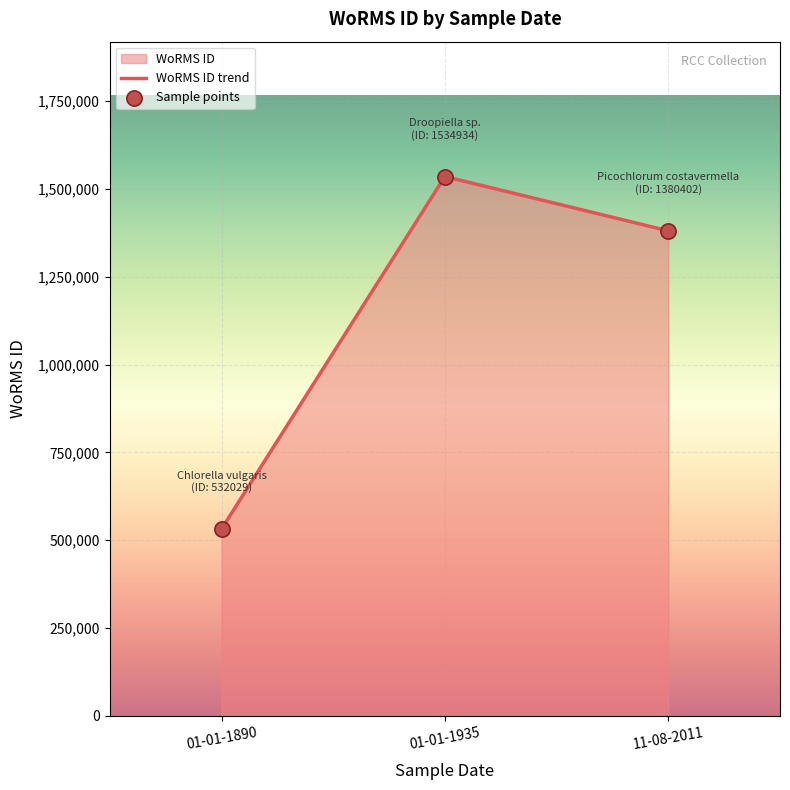

Which series has the largest total across all categories?

WoRMS ID trend